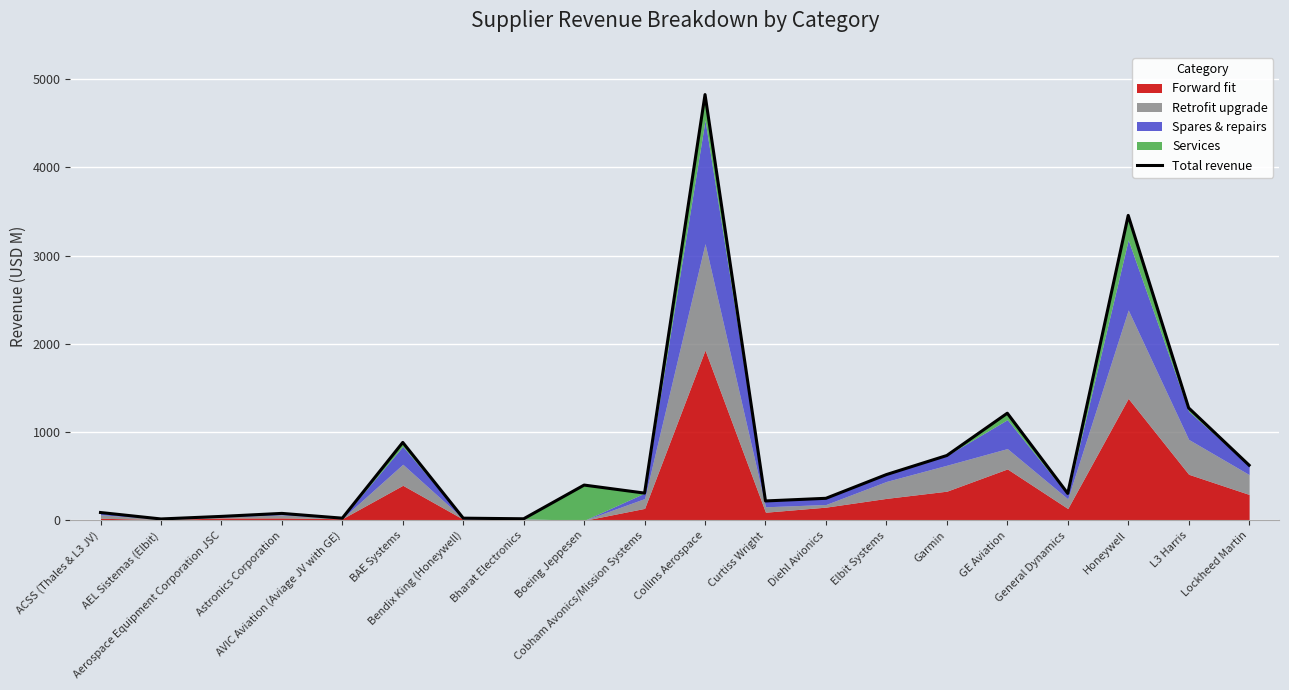

At which category does the data reach its first local peak?

Astronics Corporation